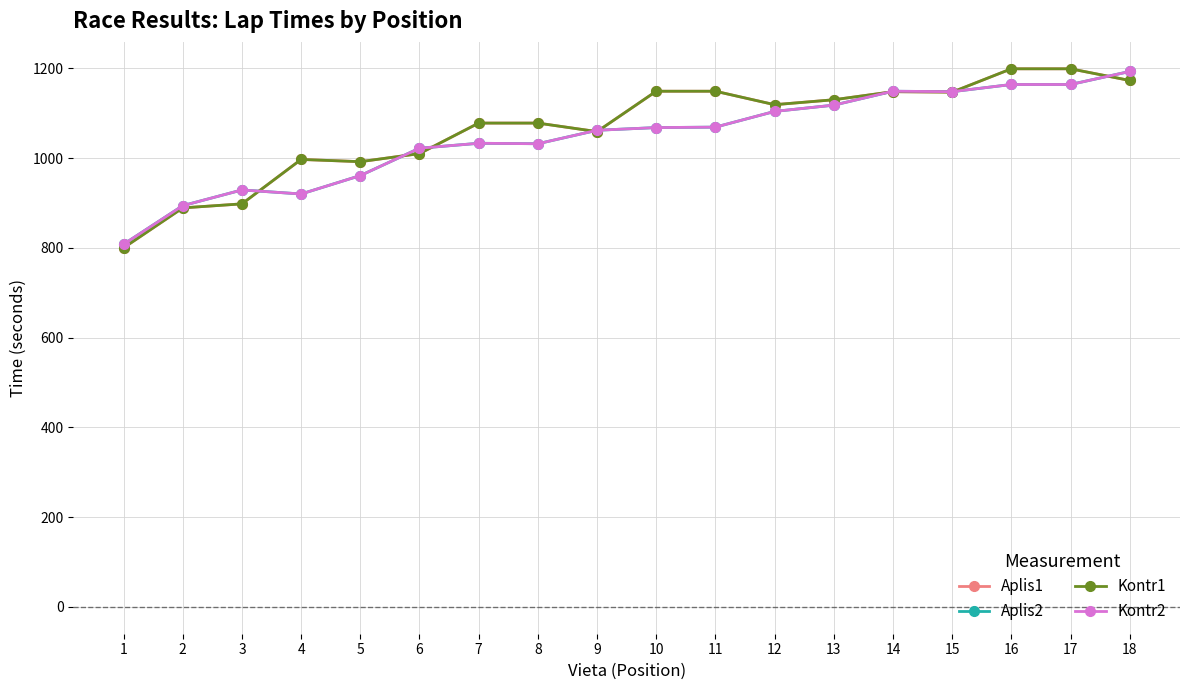

List the series in order of their peak value, lowest first.

Aplis2, Kontr2, Aplis1, Kontr1